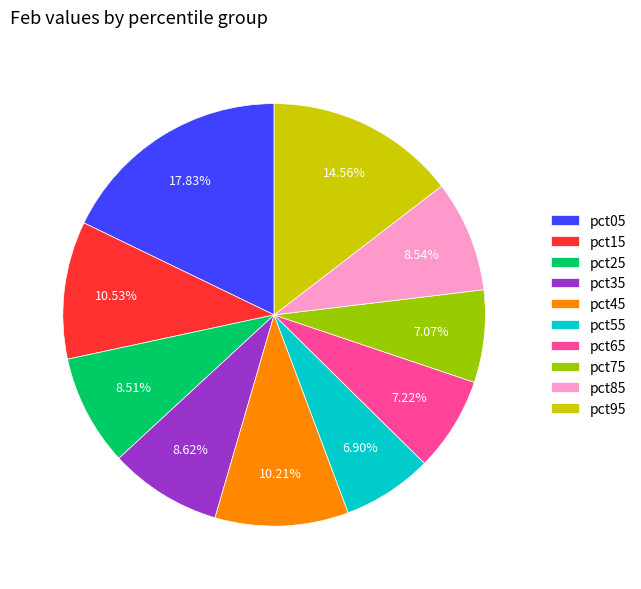

What percentage is the pct15 slice, to the nearest percent?

11%